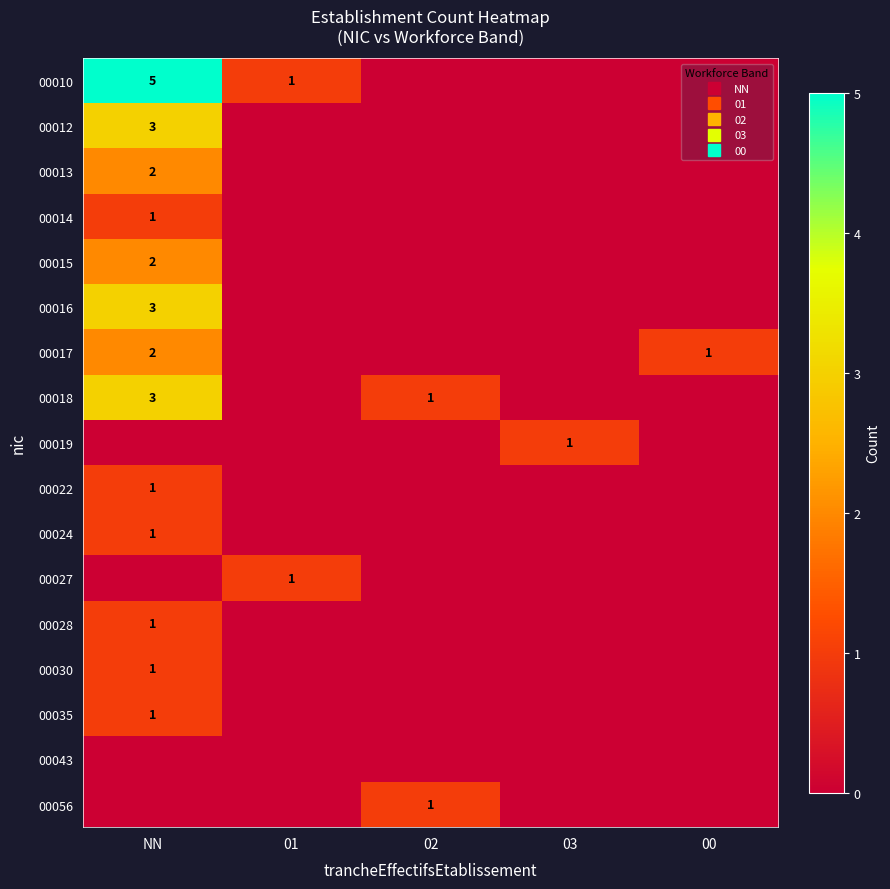

The value of 00022 at 03 is 0. True or false?

False